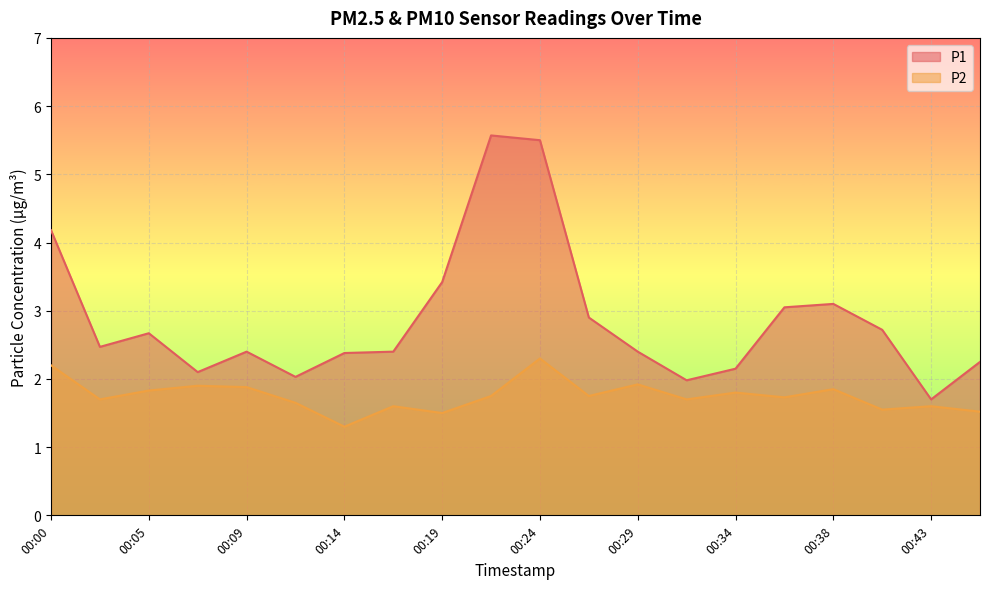

True or false: P1 and P2 cross at least once.

False